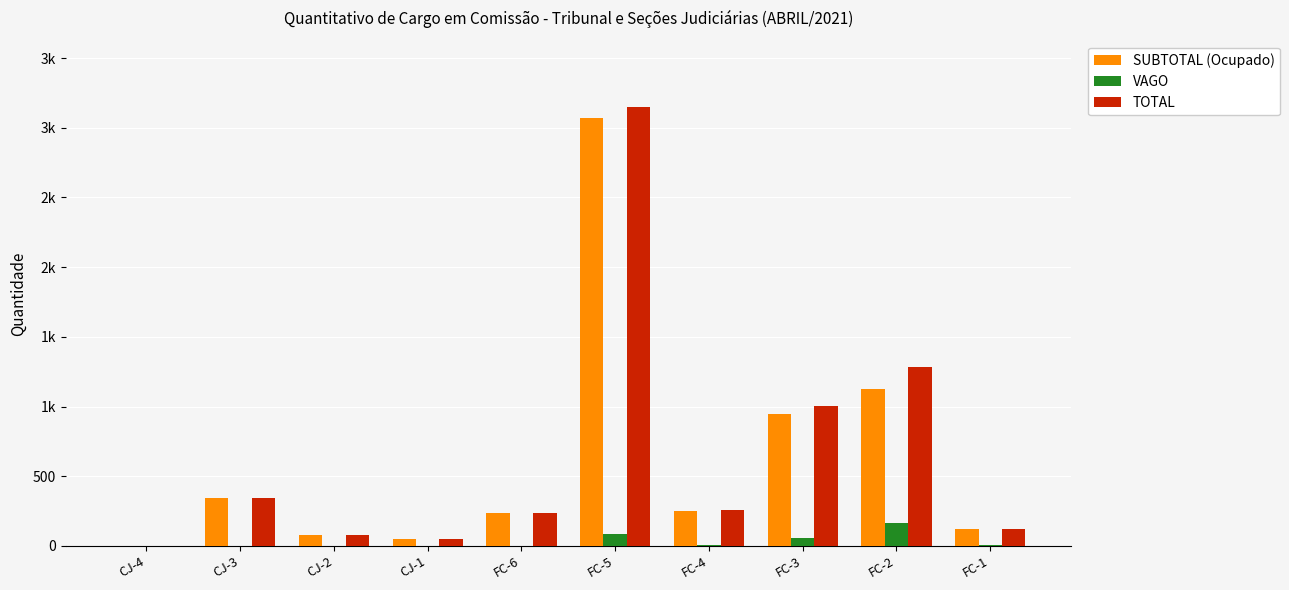

Is it true that VAGO equals 101 at FC-2?

False